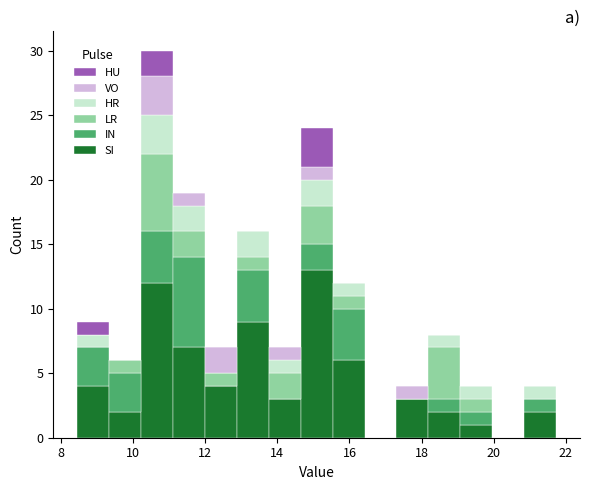

Which range on the x-axis has the tallest stacked bar (by total height)?

10.2 to 11.2